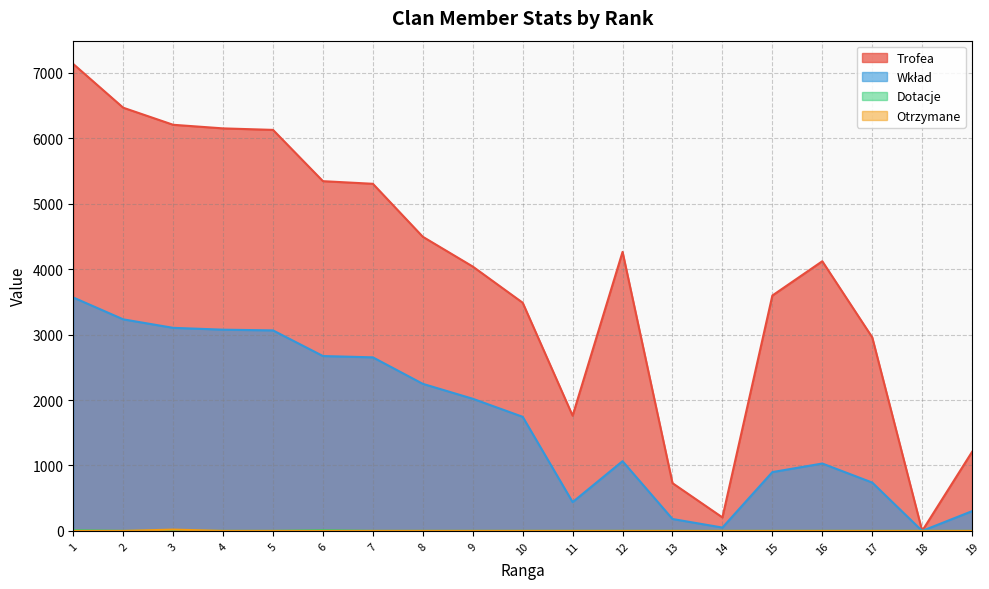

At 8, list the series in order from largest to smallest.

Trofea, Wkład, Dotacje, Otrzymane